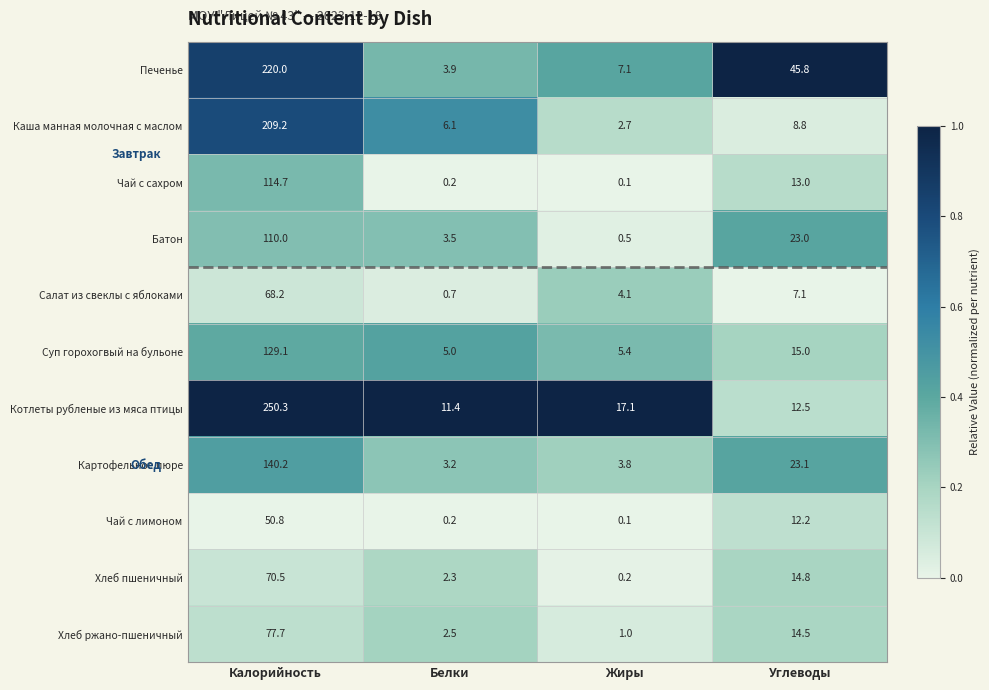

True or false: Батон has a value of 0.5 at Жиры.

True